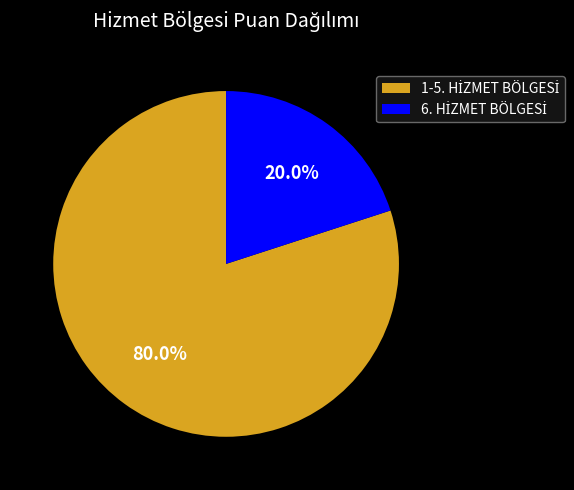

To the nearest percent, what is the average slice percentage?

50%